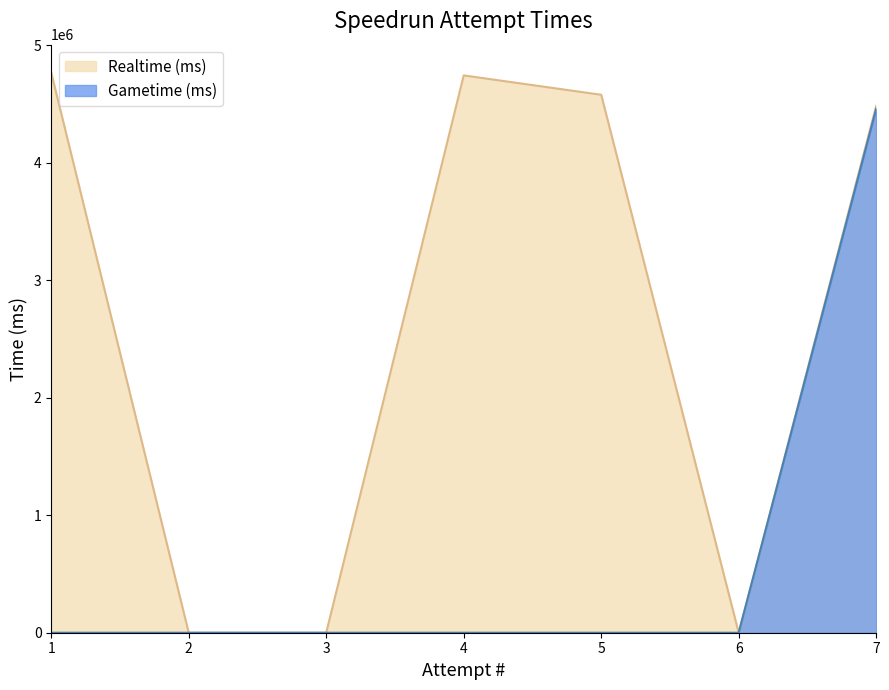

What is the average value of the Gametime (ms) series?

637025